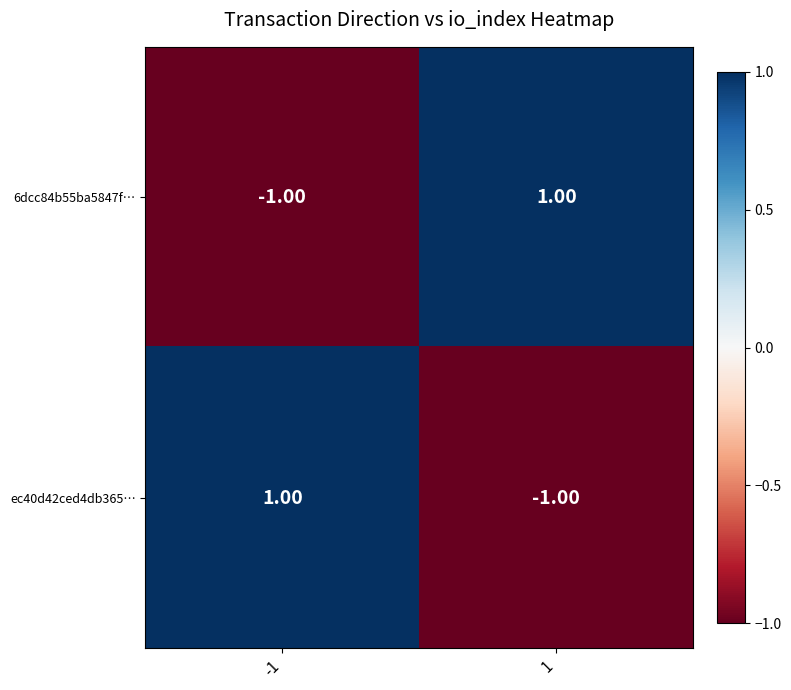

Rank the categories by ec40d42ced4db365… value from lowest to highest.

1, -1